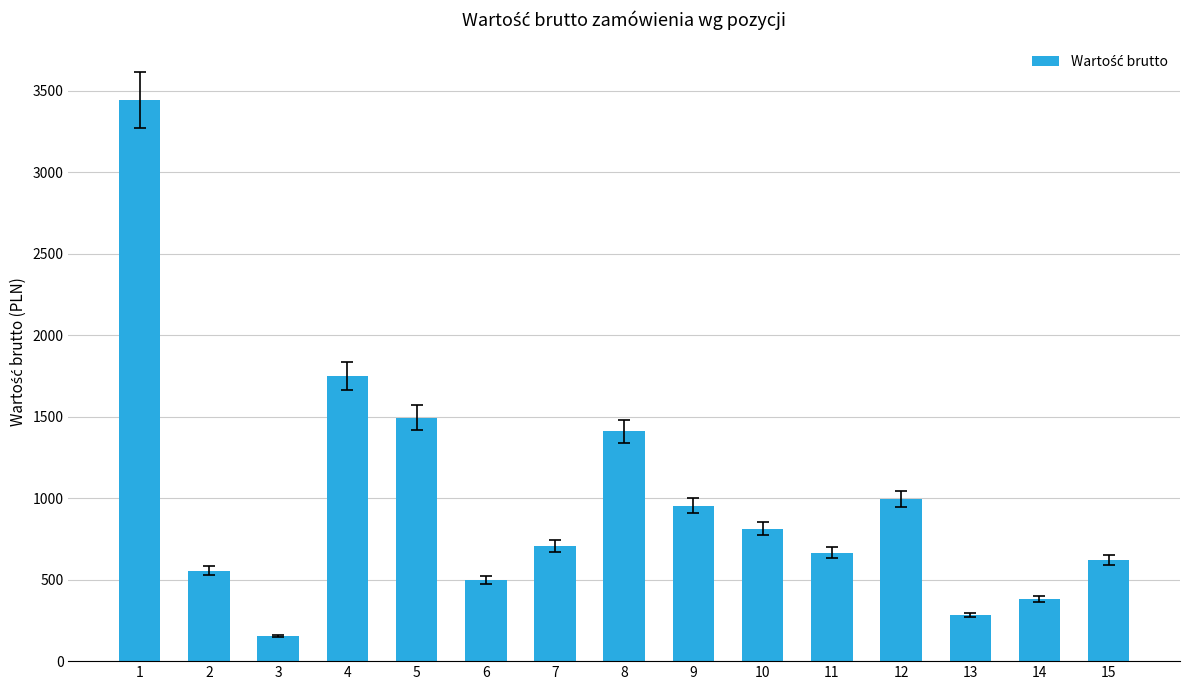

What value does the data have at 7?

706.0